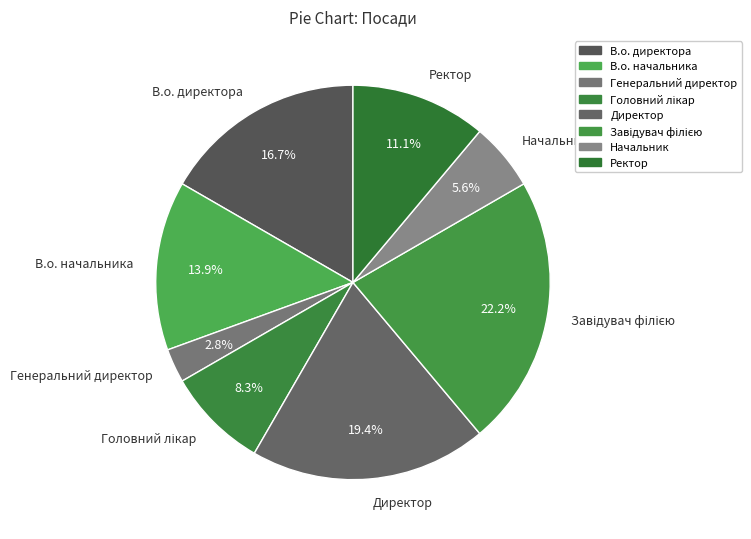

Does any single category account for the majority?

No